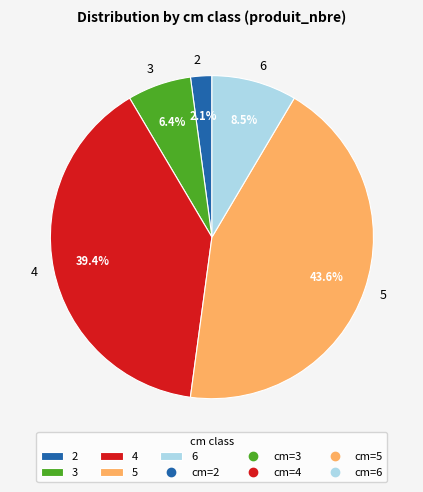

Is it true that 3 is 6% of the pie?

True